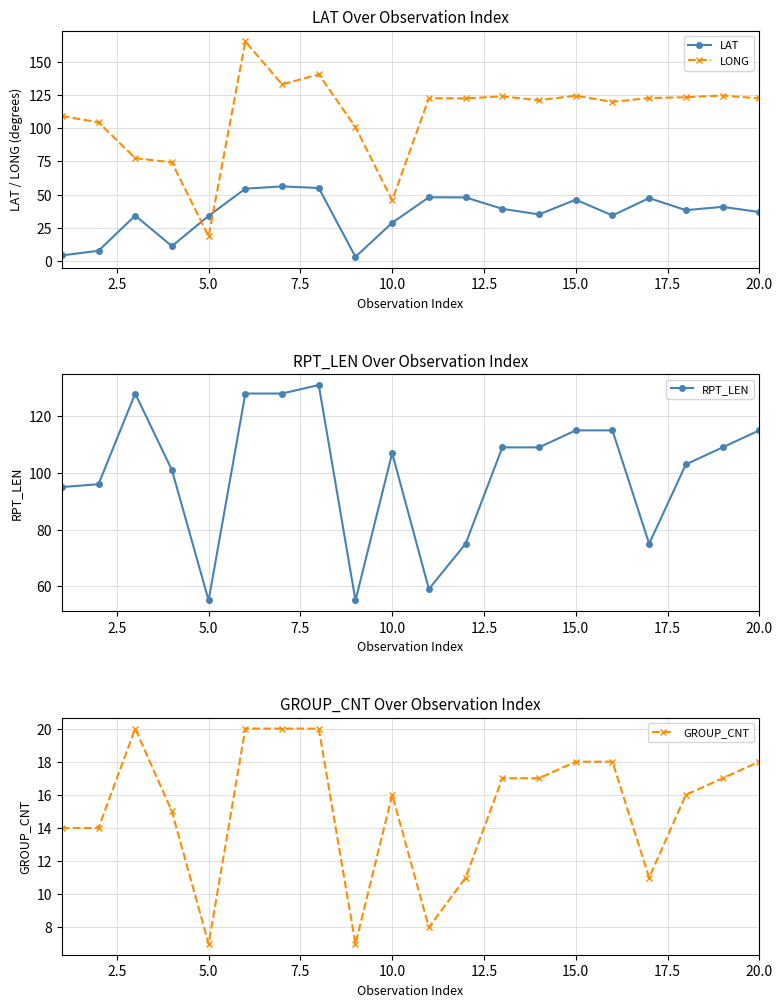

What is the highest value of the LONG series?

165.3